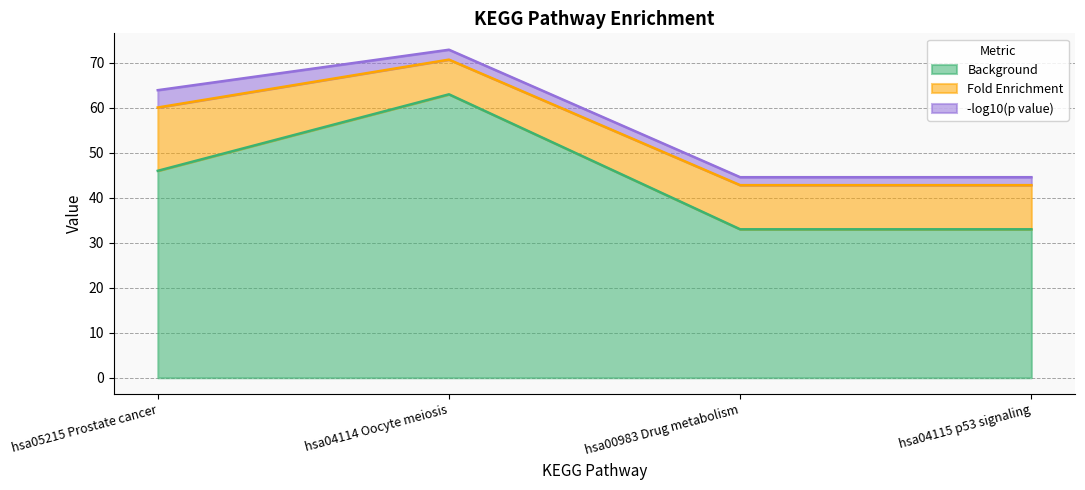

How many series are shown in this chart?

3